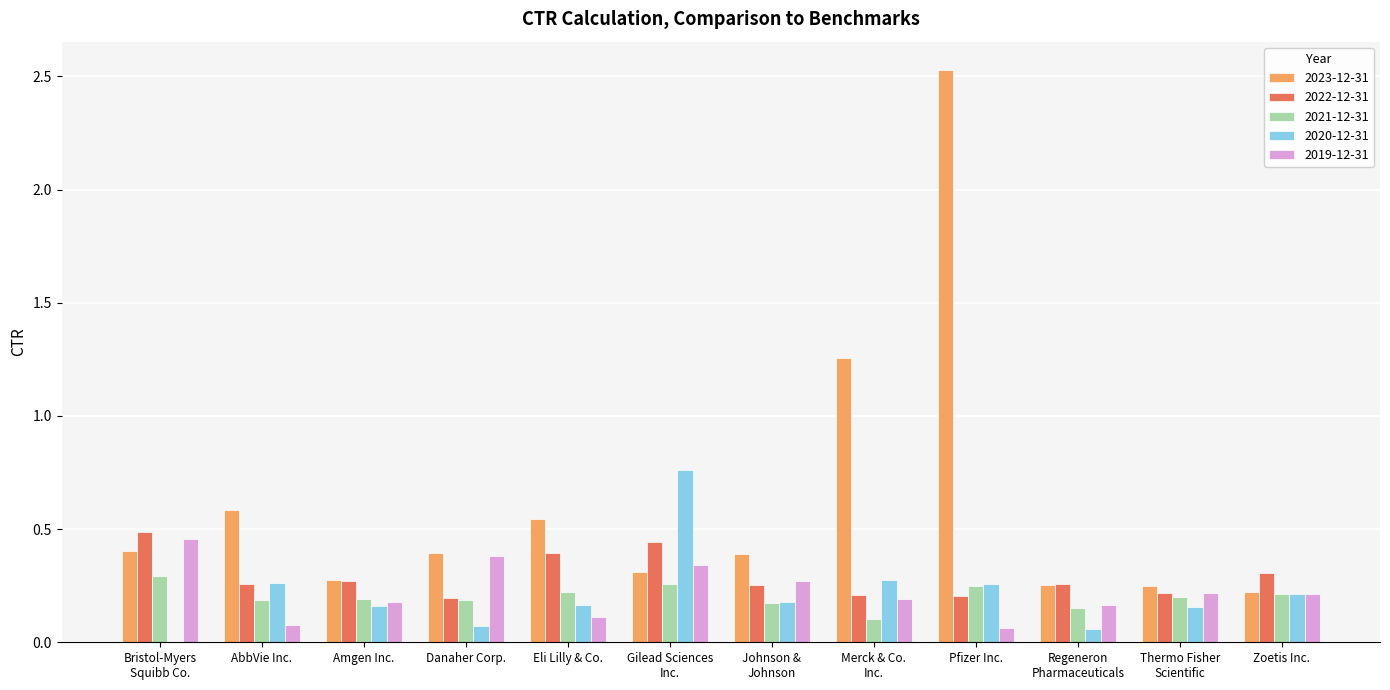

What is the sum of all 2021-12-31 values?

2.4